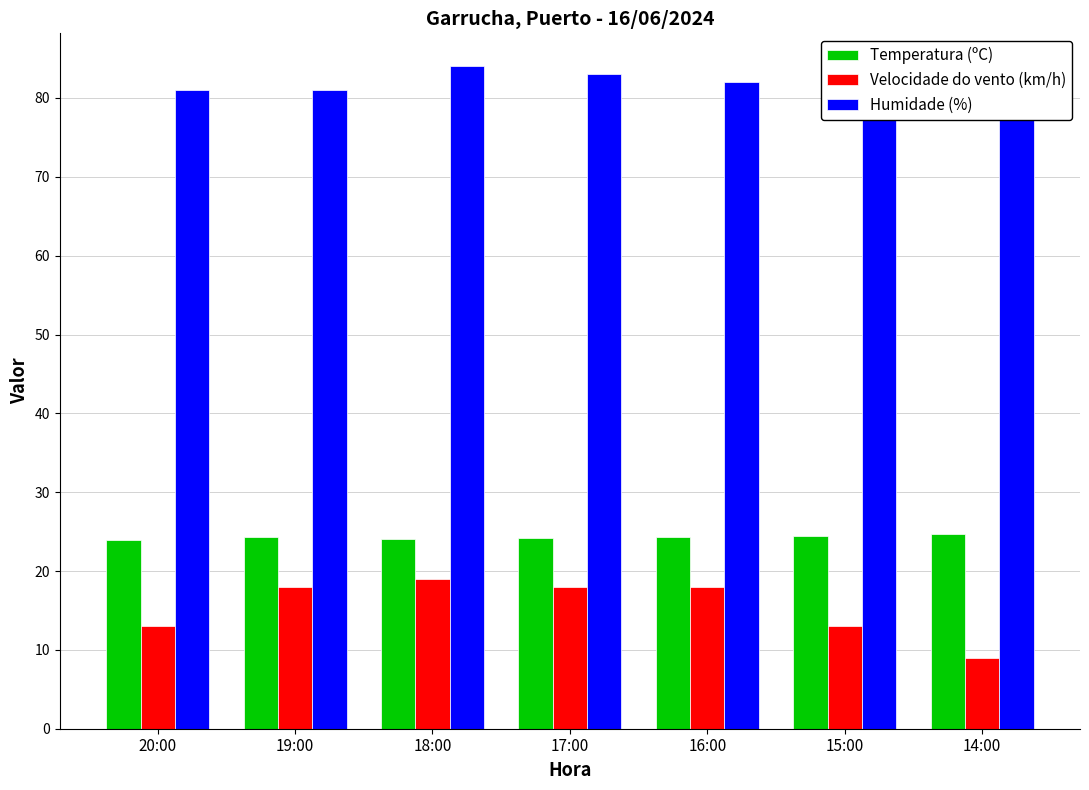

Are the bars horizontal?

No